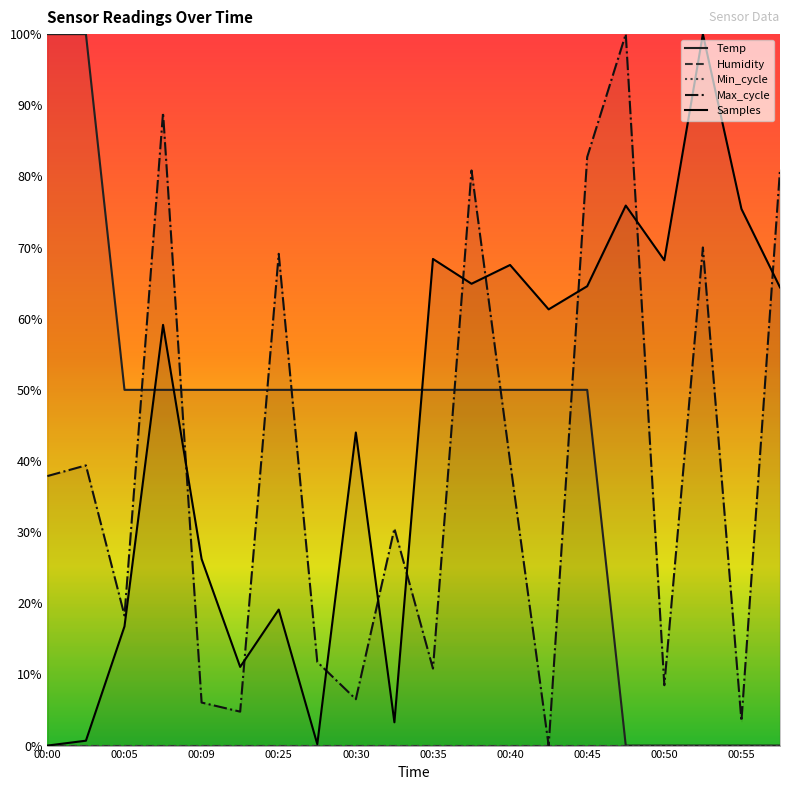

Is it true that Max_cycle equals 0.3 at 00:33?

True